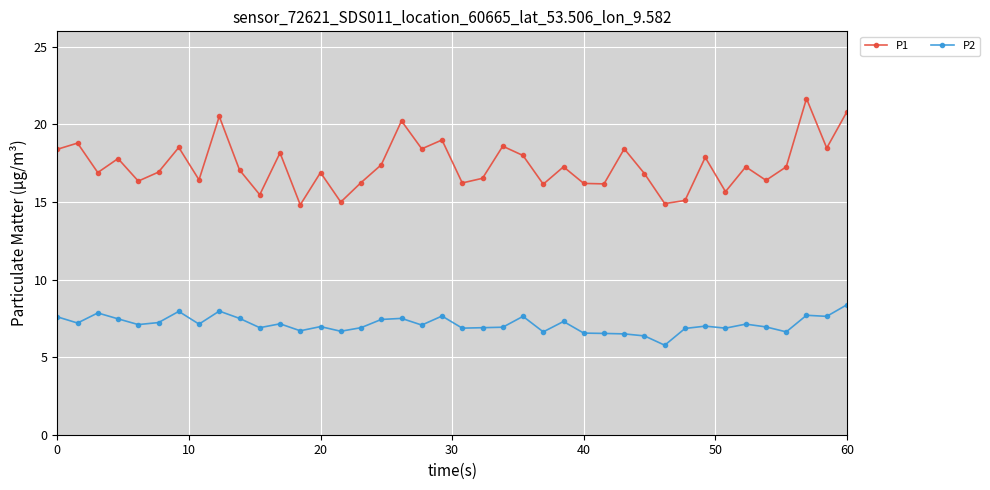

True or false: P2 has more than 1 interior local peaks.

True